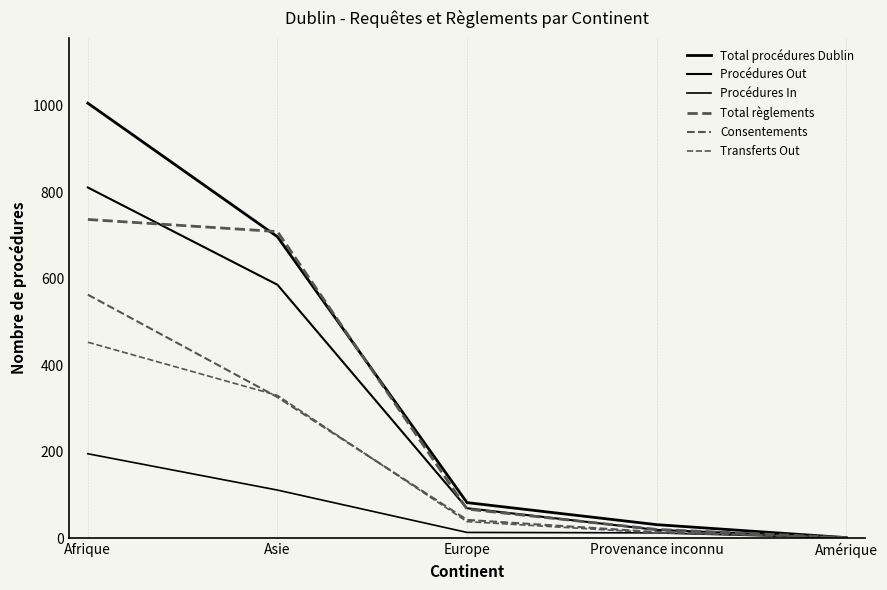

Does the chart display data point markers on the line(s)?

No